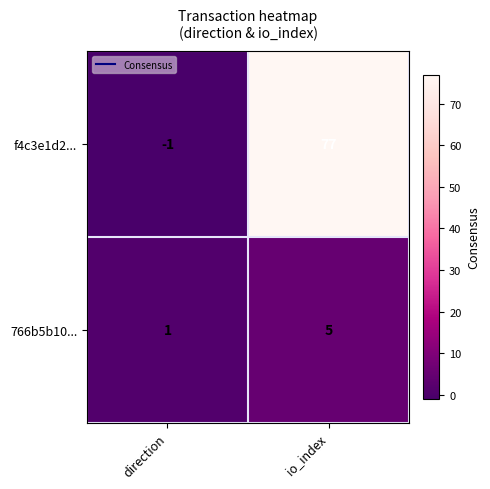

What is the difference between the f4c3e1d2... values at io_index and direction?

78